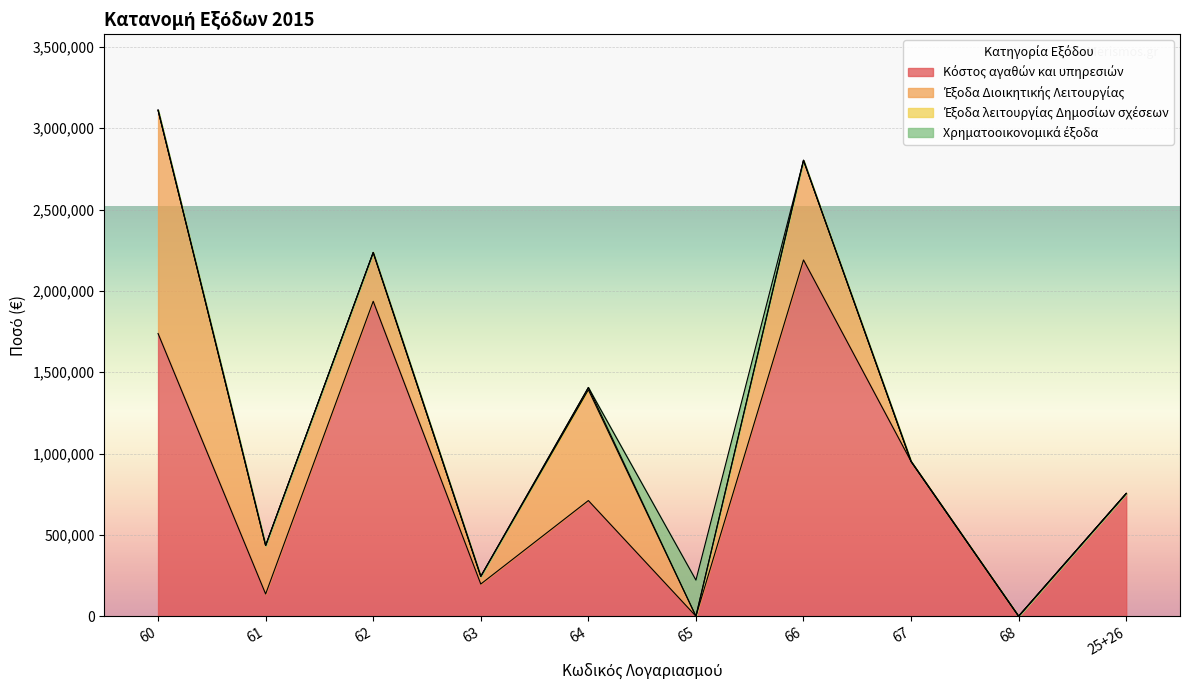

At which label does Κόστος αγαθών και υπηρεσιών first exceed 754540?

60